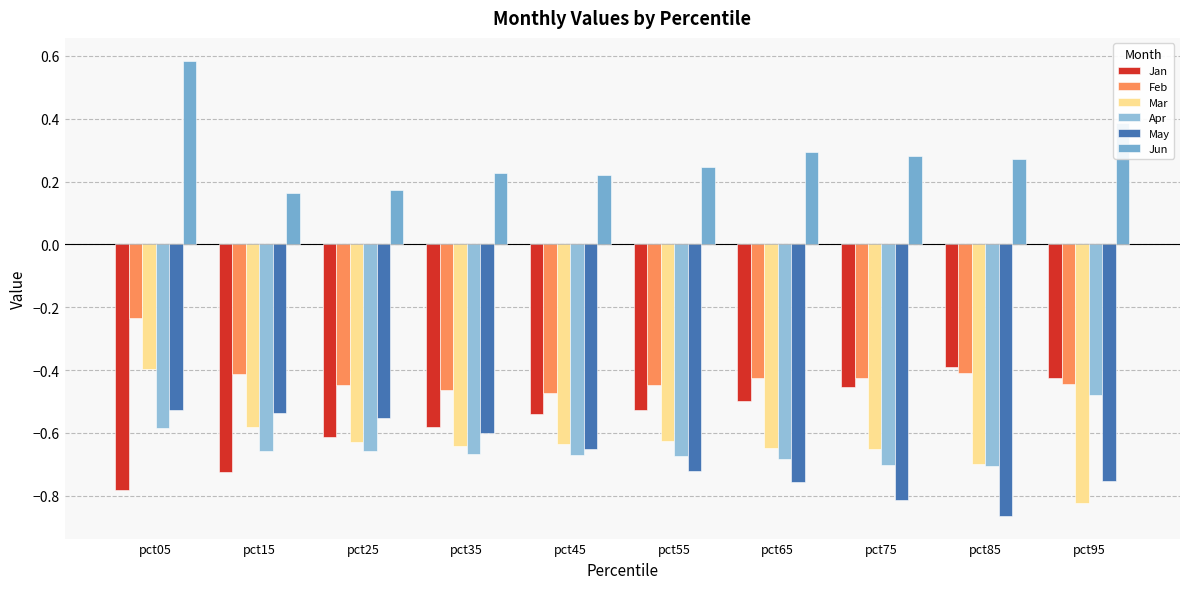

What is the difference between the maximum and minimum values in the Mar series?

0.4